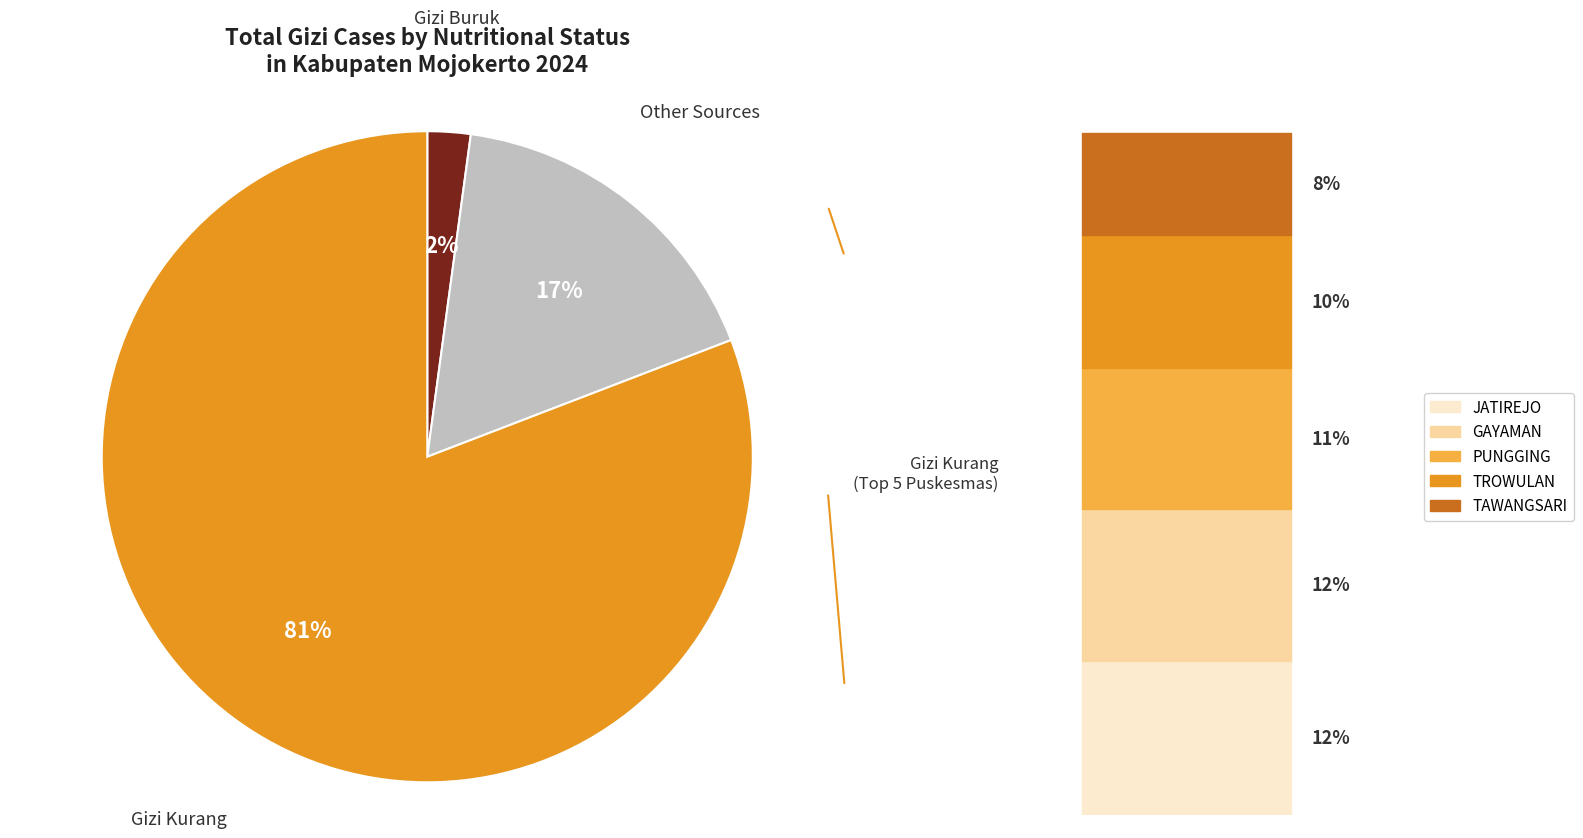

Count the number of slices in the pie.

3